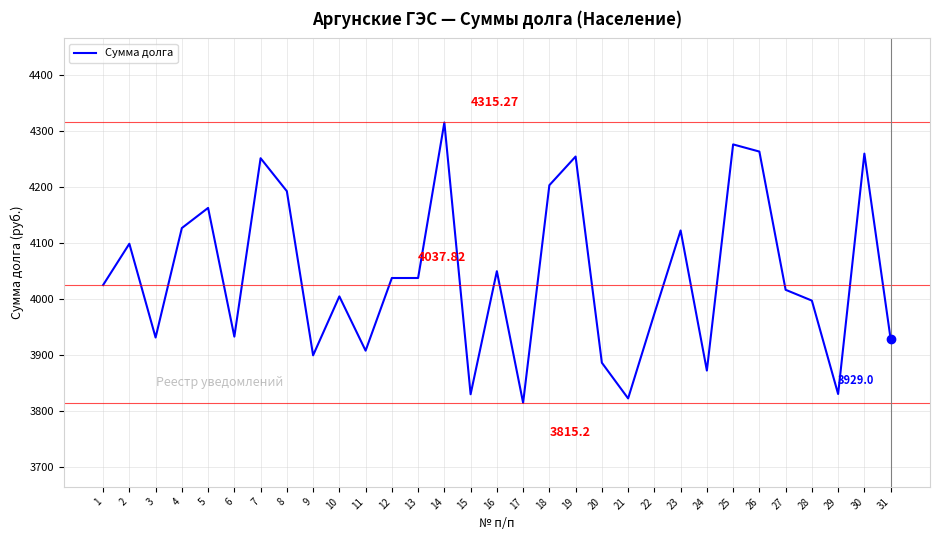

What is the ratio of the value at 4 to the value at 10?

1.0